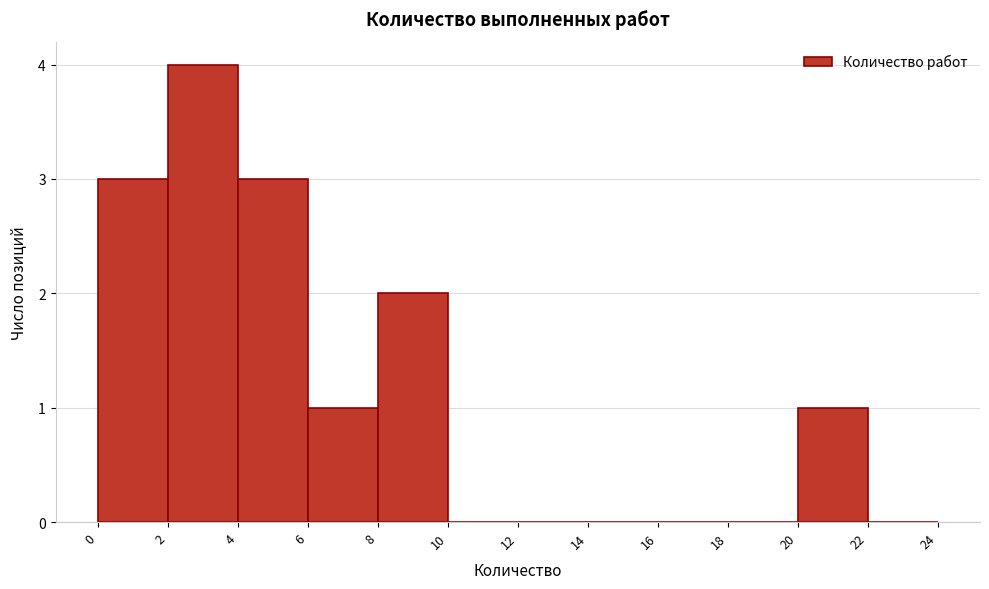

Reading left to right, list every bar in this chart as the range it spans on the x-axis followed by its height. The values are not printed on the chart, so give them approximately, as read against the axis.

0 to 2: 3
2 to 4: 4
4 to 6: 3
6 to 8: 1
8 to 10: 2
10 to 12: 0
12 to 14: 0
14 to 16: 0
16 to 18: 0
18 to 20: 0
20 to 22: 1
22 to 24: 0